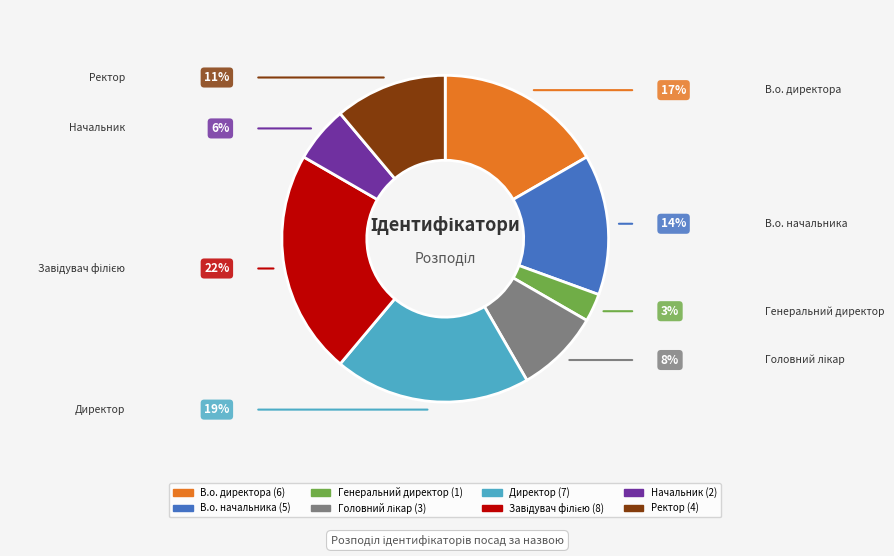

Is it true that Ректор is 11% of the pie?

True